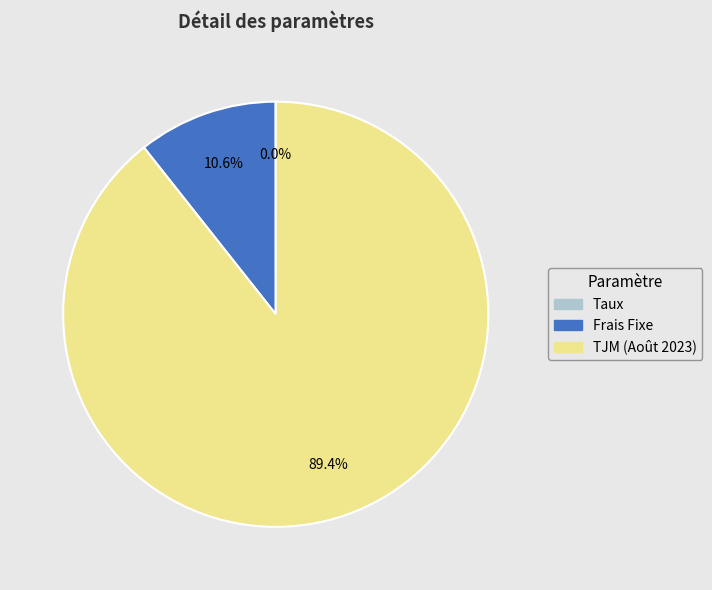

Which slice is the largest?

TJM (Août 2023)